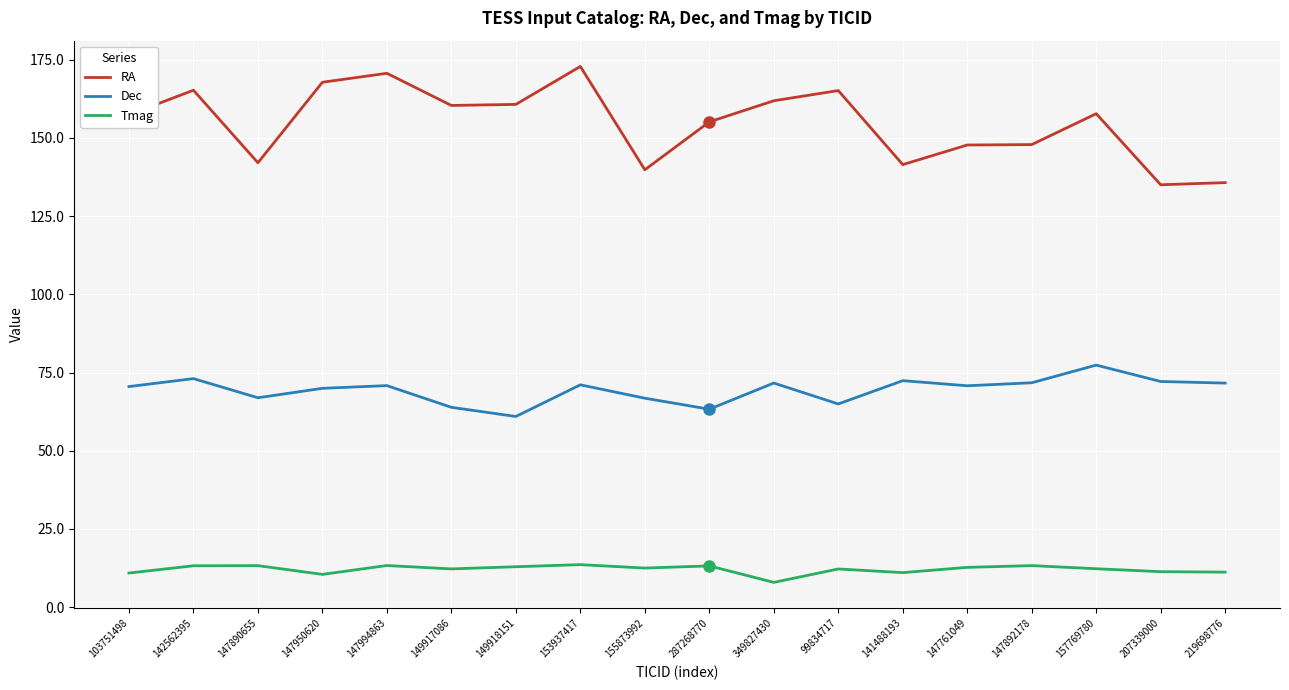

What position from the right is 157769780?

3